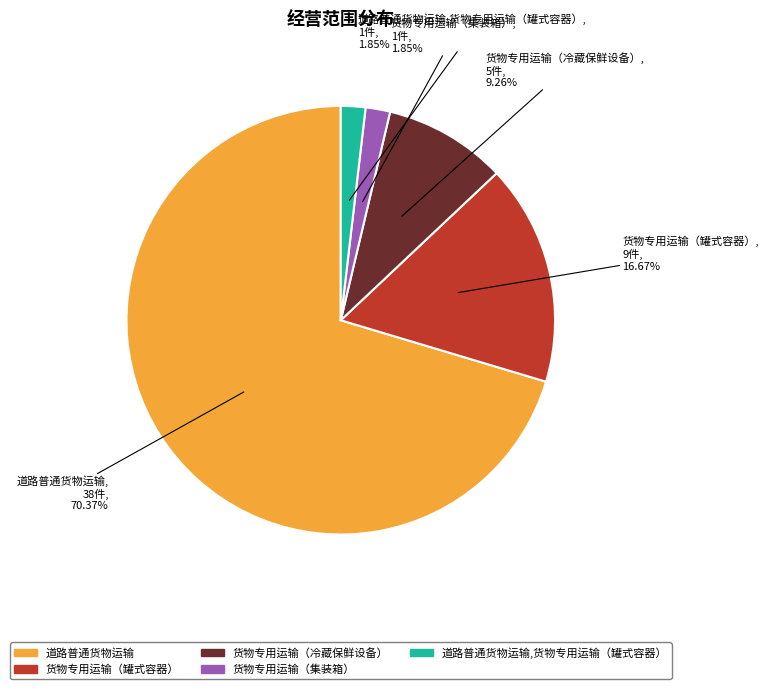

Count the number of slices in the pie.

5